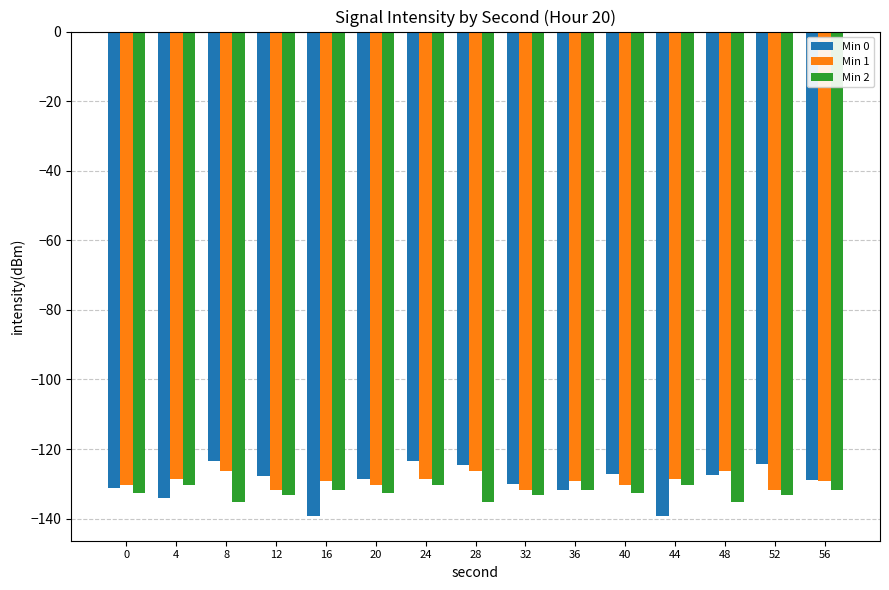

What is the approximate value of Min 2 at 20?

-132.5